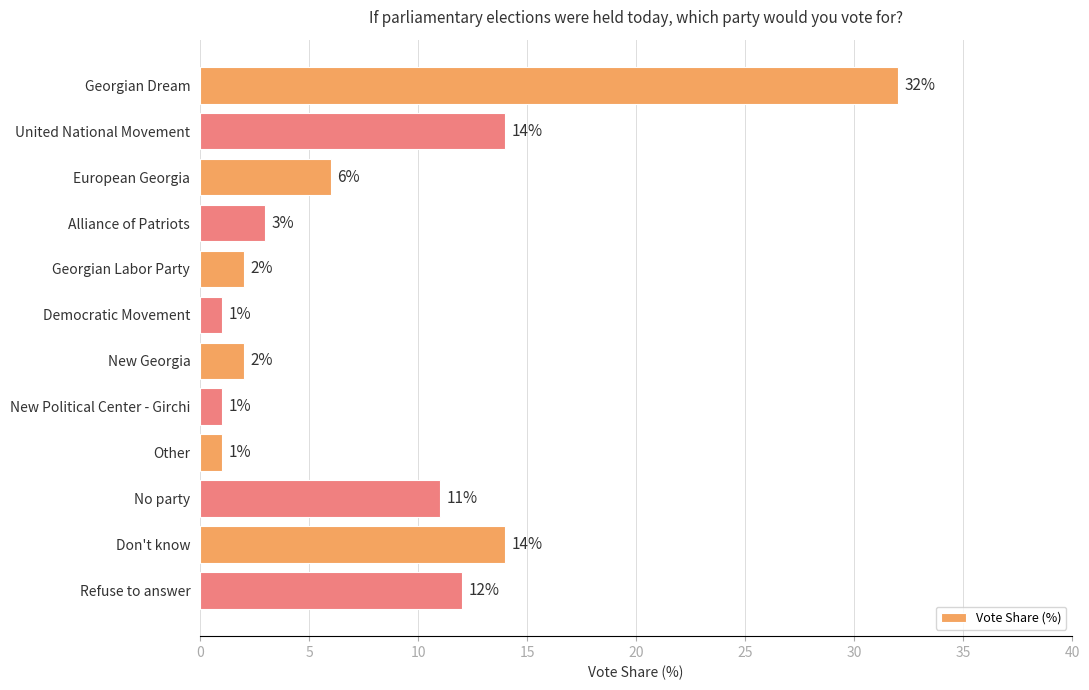

What is the average value?

8